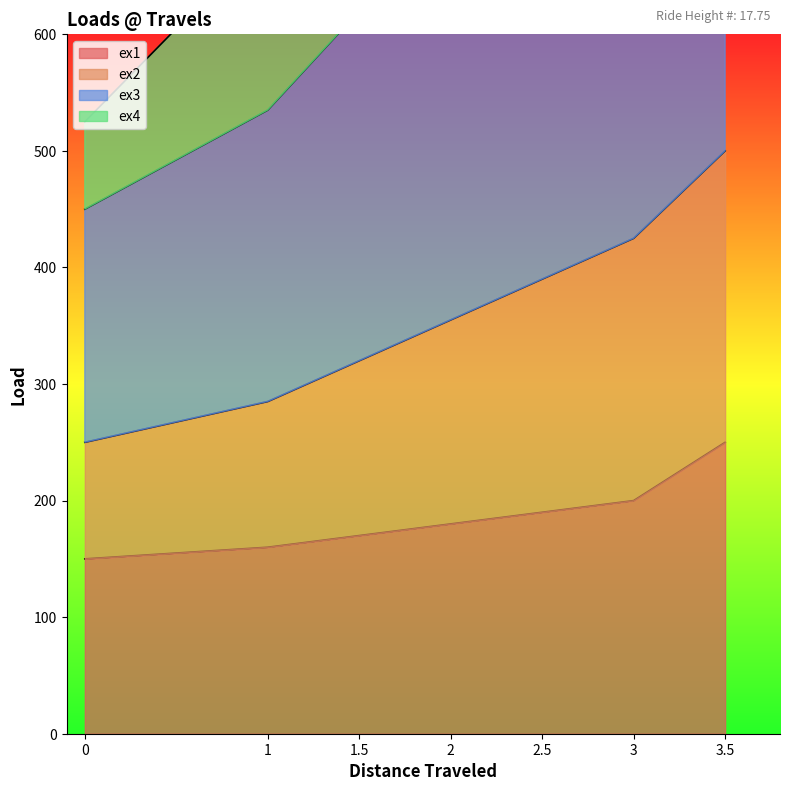

The value of ex4 at 0 is 379. True or false?

False